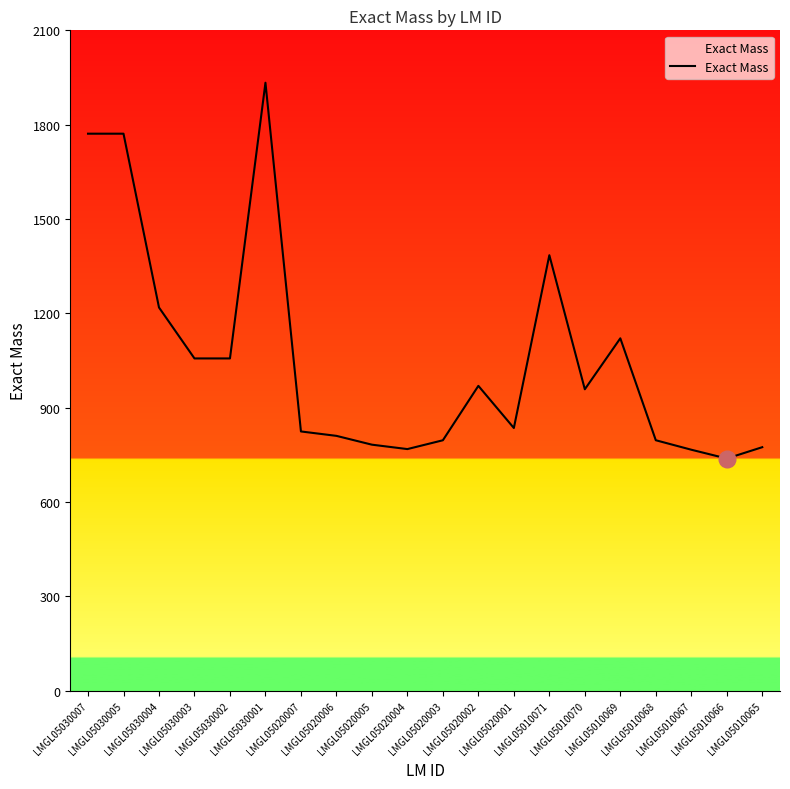

How many series are shown in this chart?

1